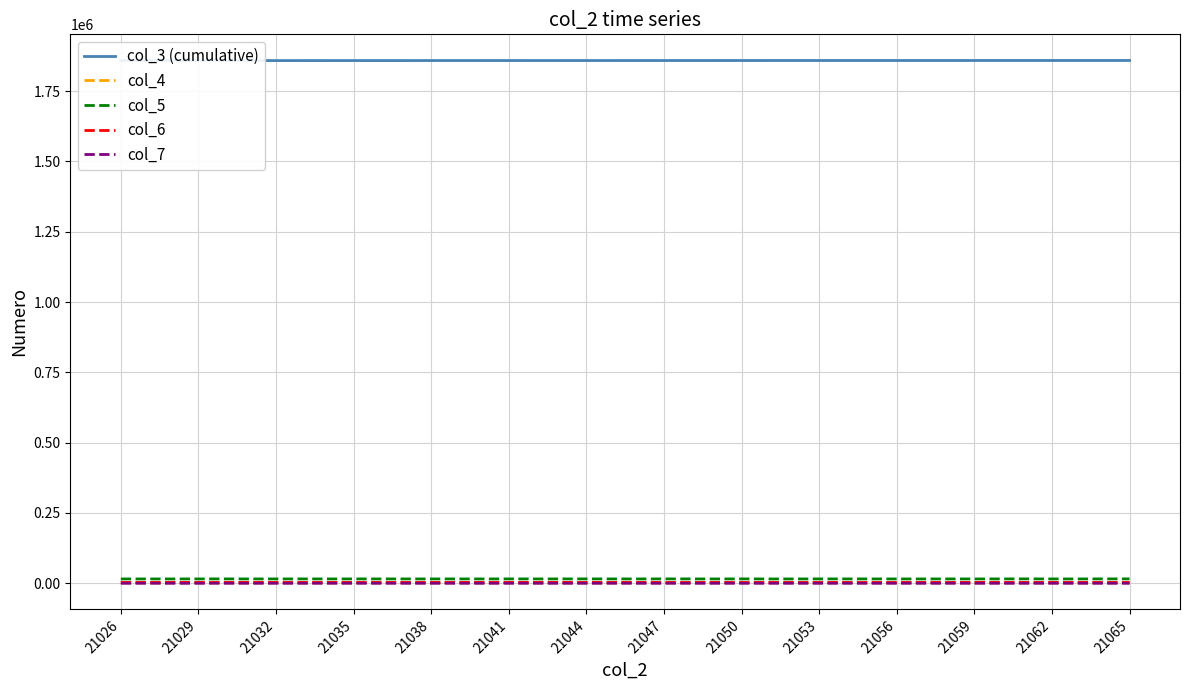

How many values in the col_5 series exceed 15529?

19